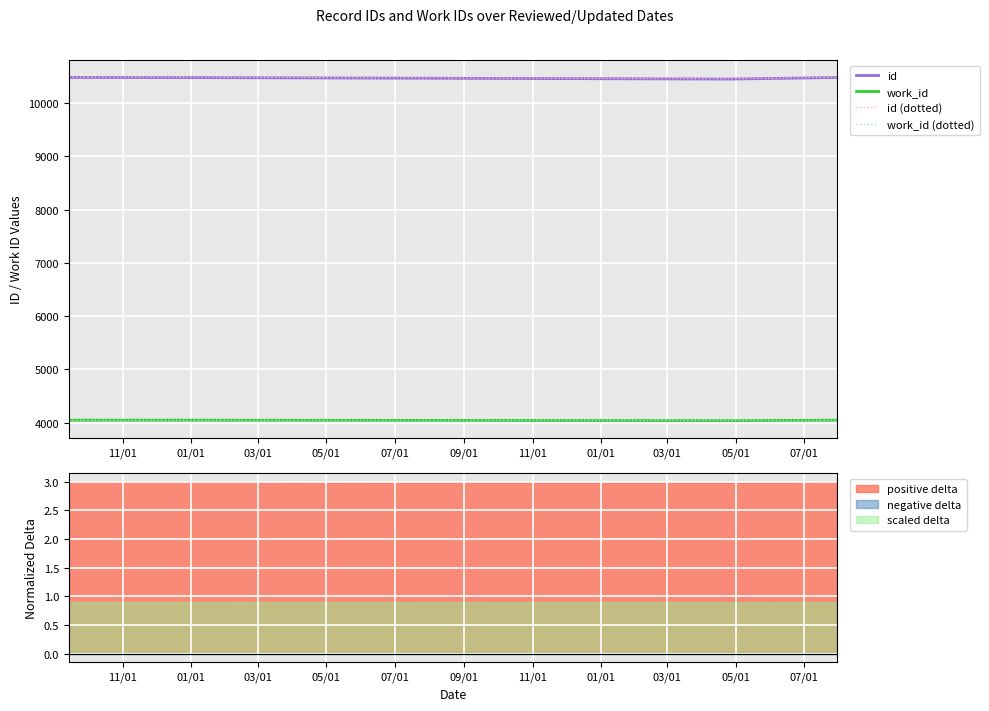

What is the maximum value for id?

10484.0